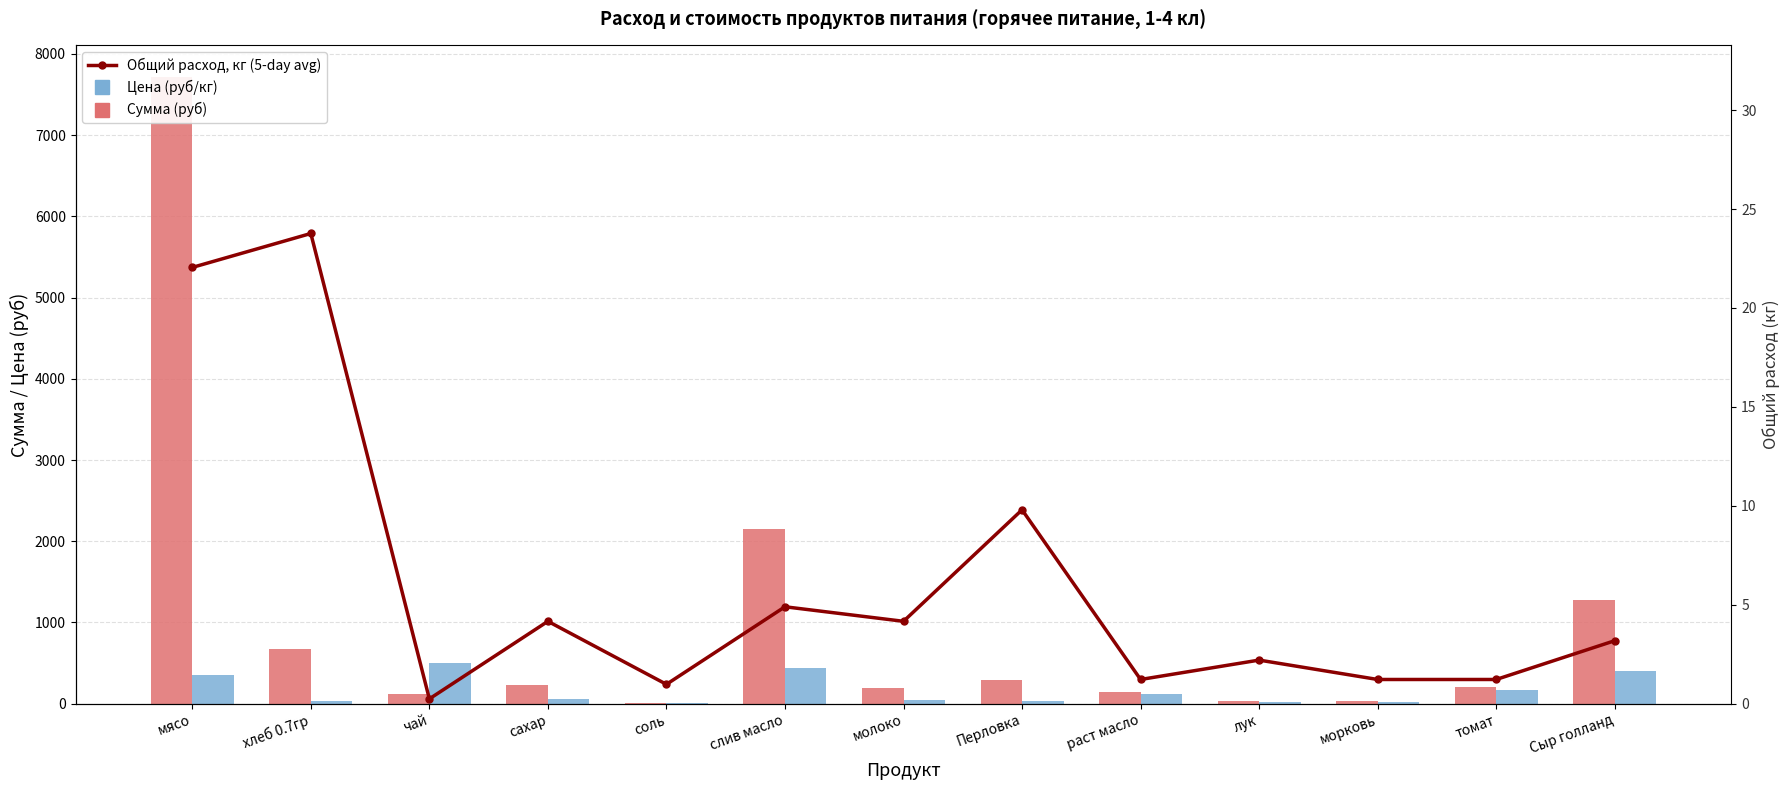

How many distinct data groups are displayed?

3